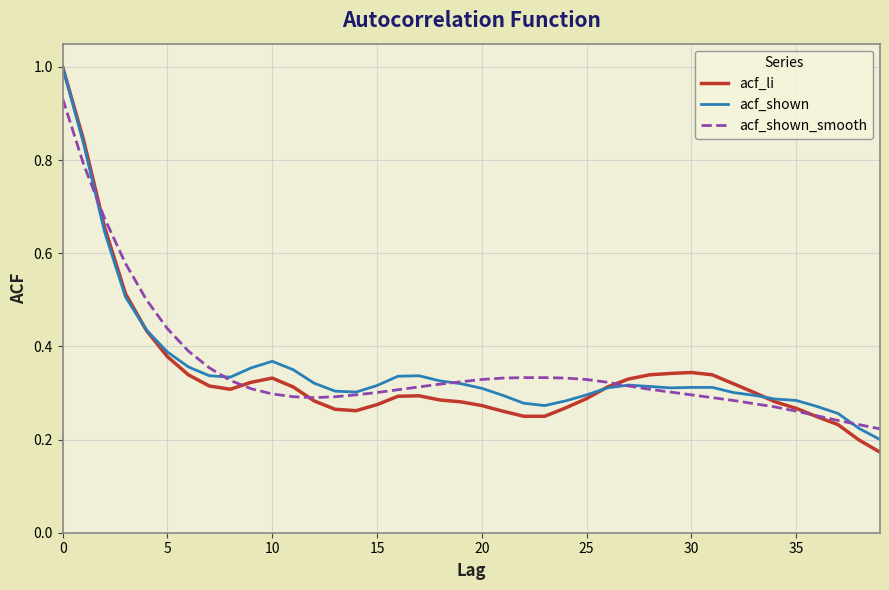

Which series has the largest range (max minus min)?

acf_li